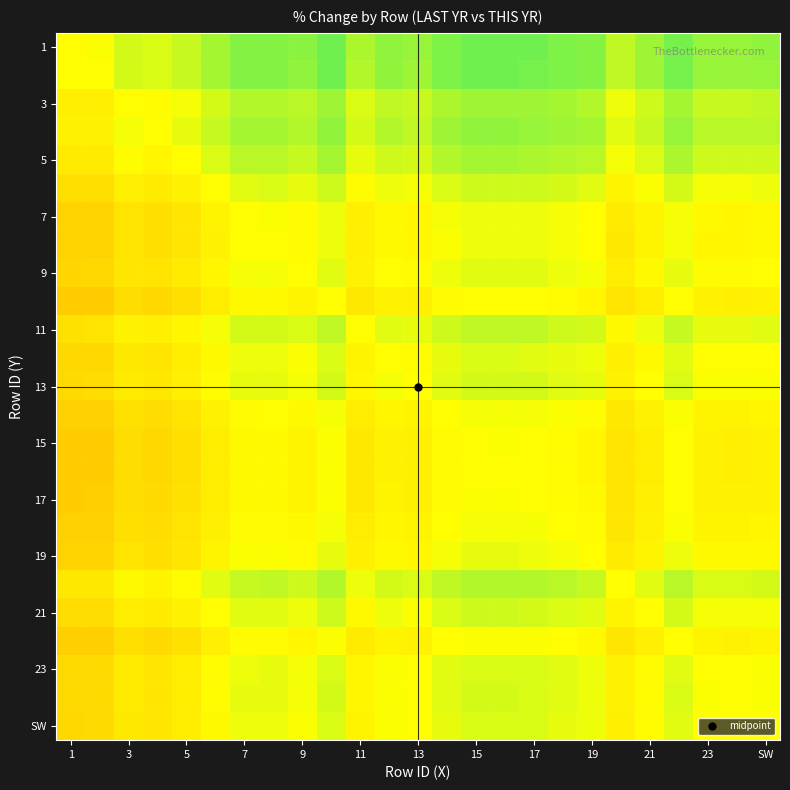

Which label corresponds to the smallest value in the chart?

1